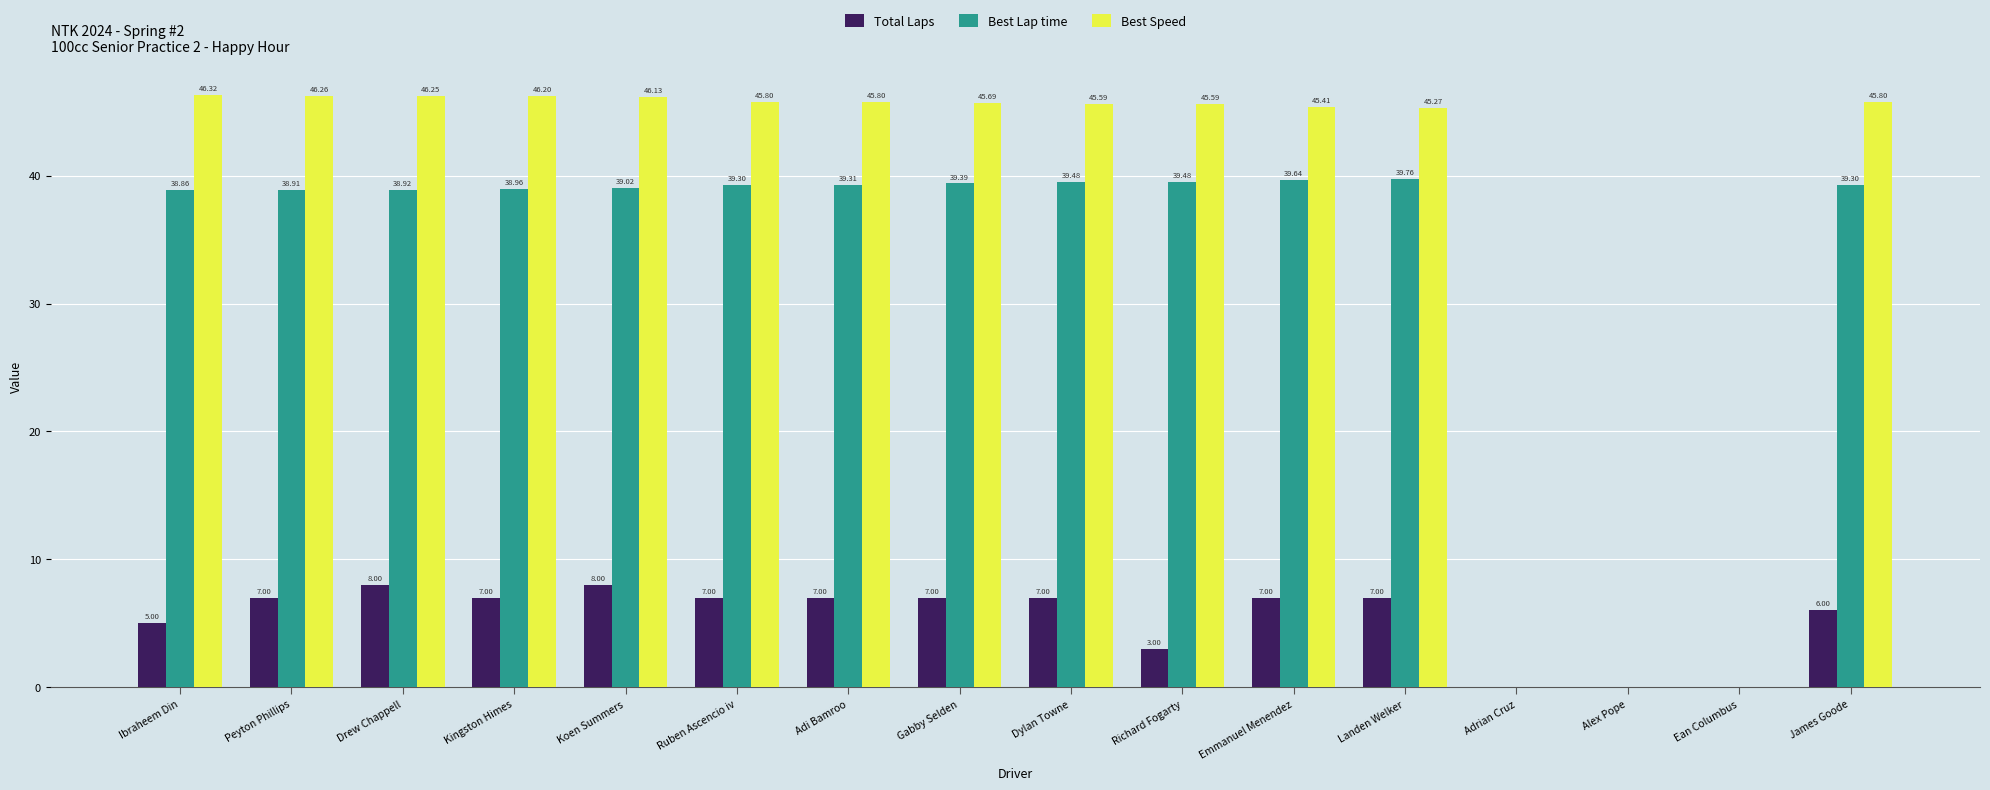

Which category has the highest value across all series?

Ibraheem Din